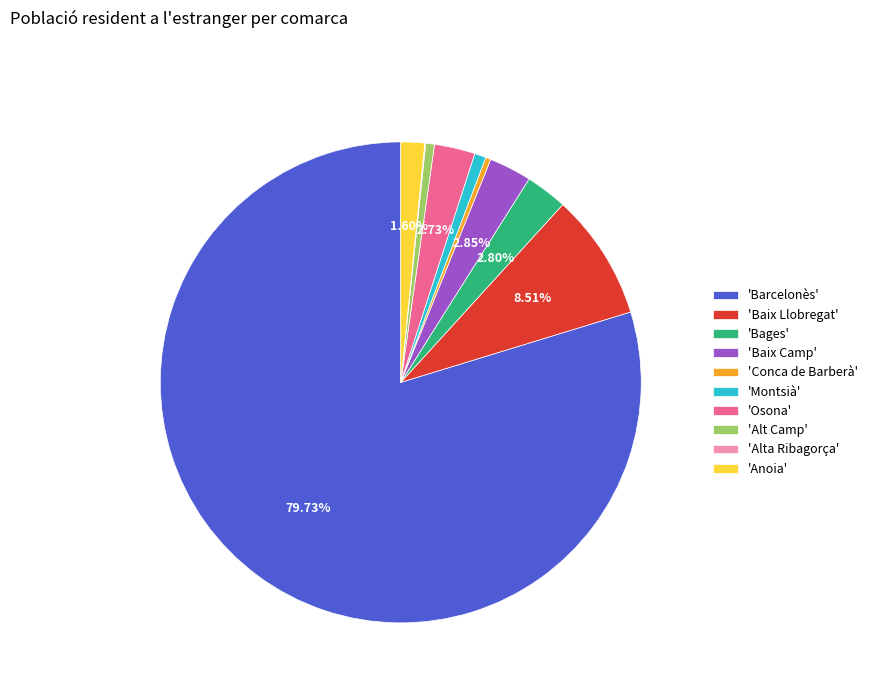

Combined, do 'Baix Camp' and 'Anoia' account for over 50%?

No